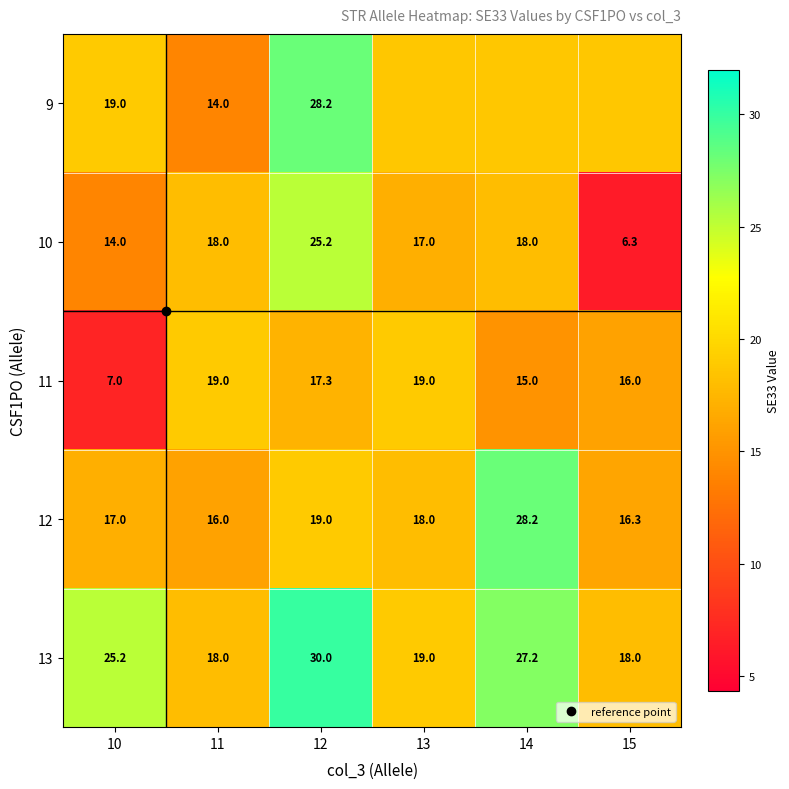

What is the difference between the 10 values at 11 and 12?

7.2